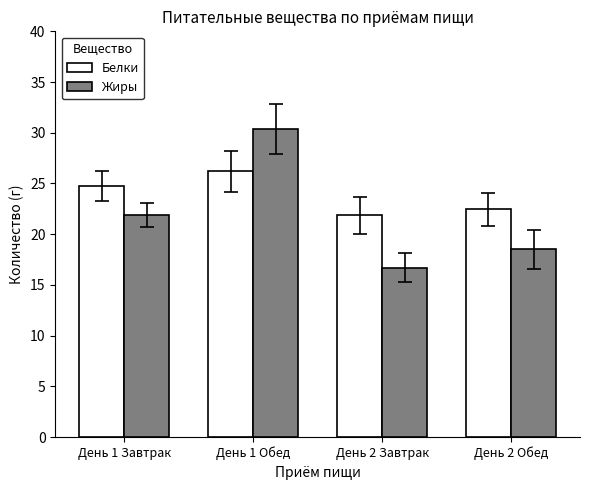

Which category has the highest value in the Жиры series?

День 1 Обед